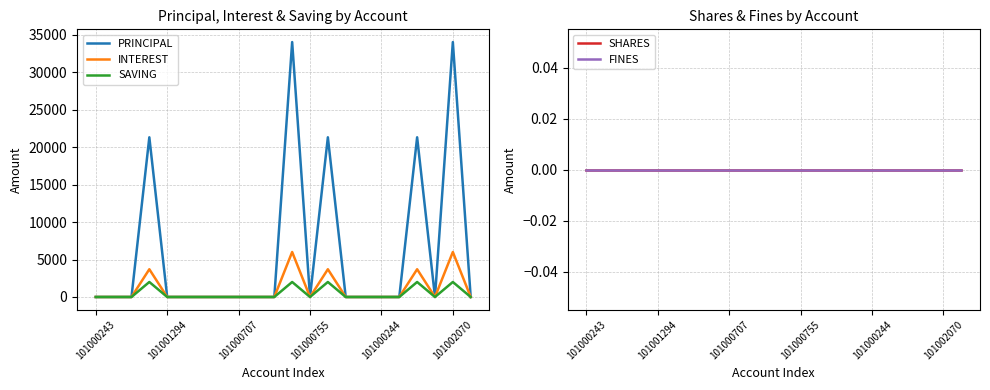

Is it true that PRINCIPAL equals 0 at 19?

True